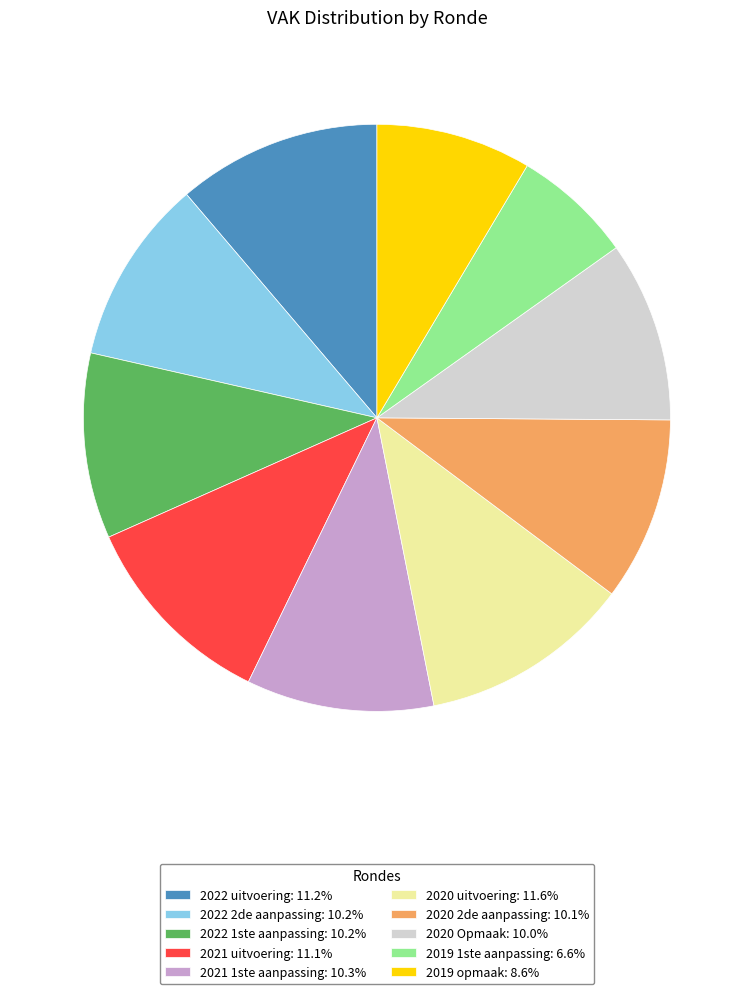

True or false: 2019 1ste aanpassing accounts for 7% of the total.

True